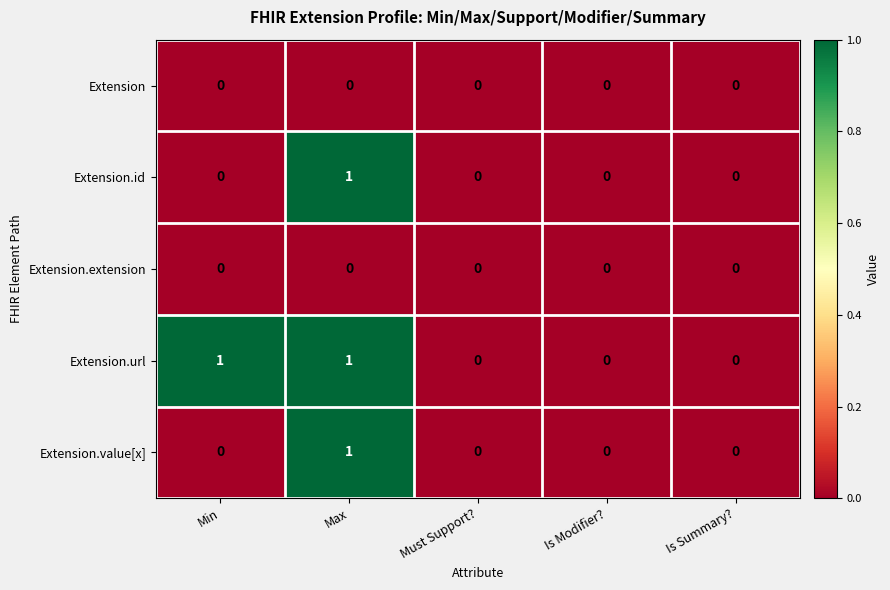

At which category is the sum across all series the highest?

Max